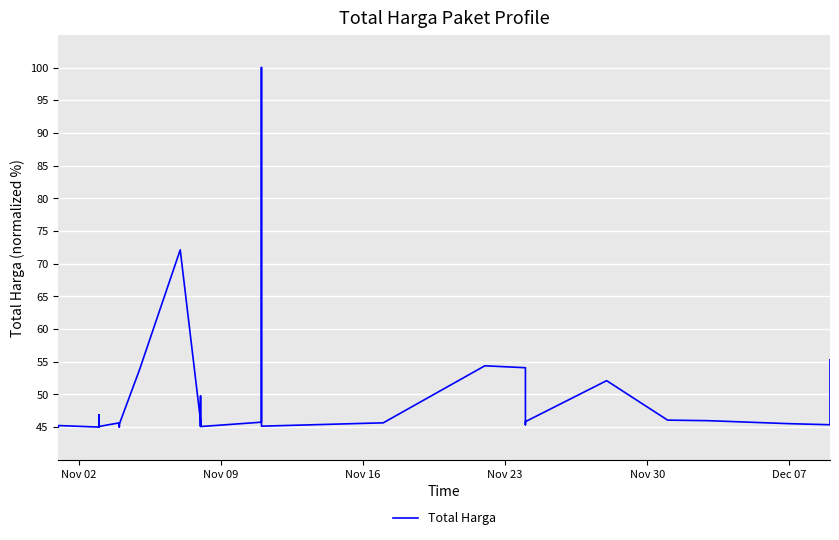

True or false: the data shows 148.0 at 22.

False